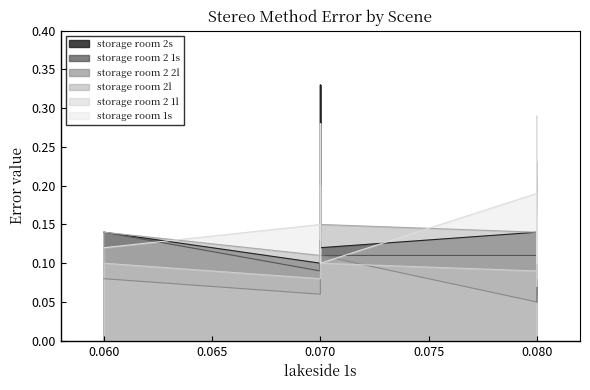

How many lines are shown in the chart?

6